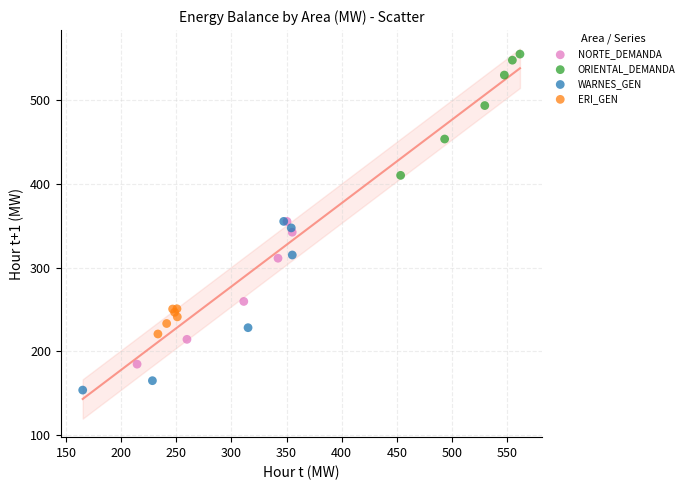

Which series contains the lowest Y value?

WARNES_GEN